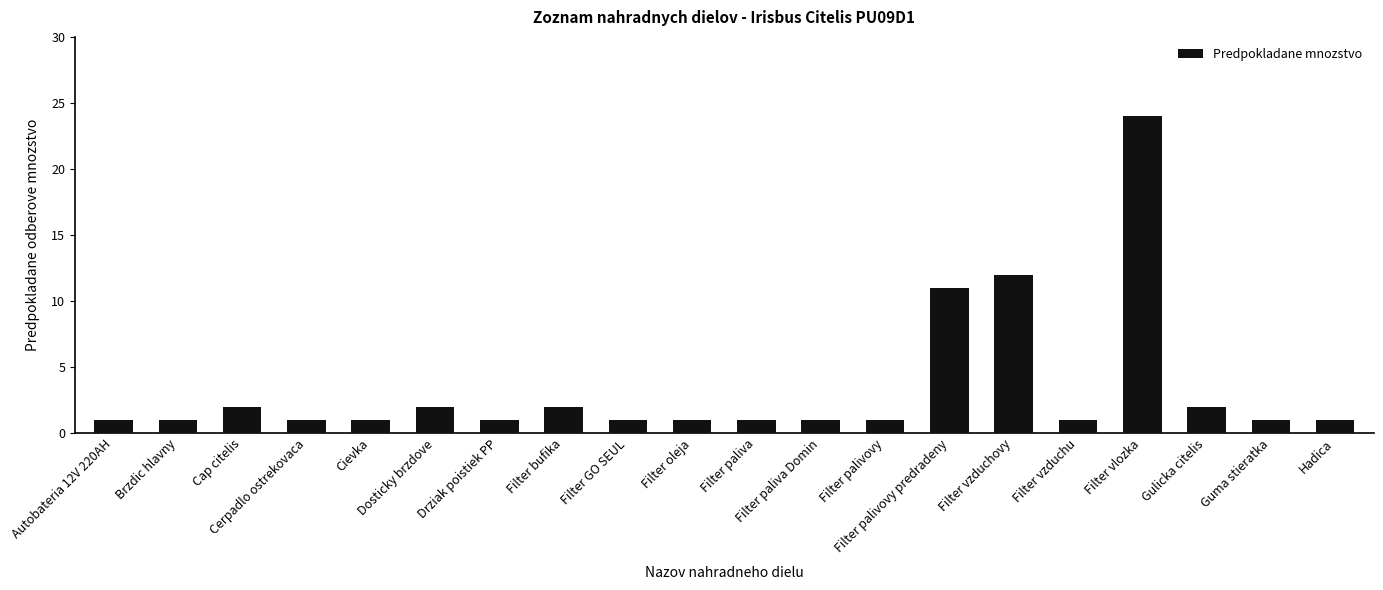

What position from the right is Filter vzduchu?

5